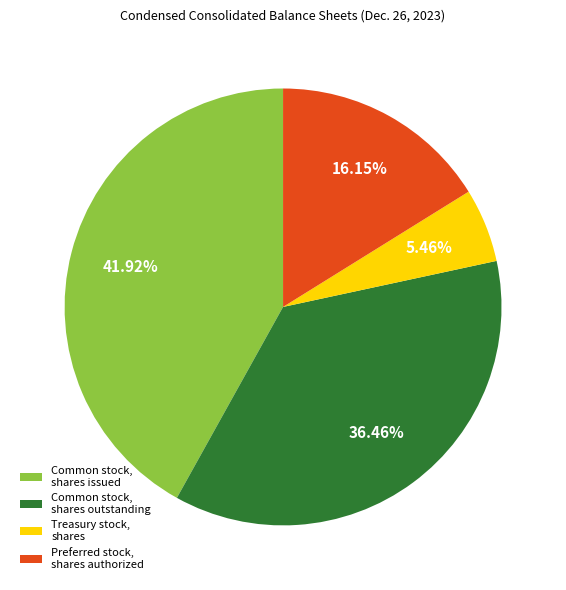

Which slice is the largest?

Common stock, shares issued